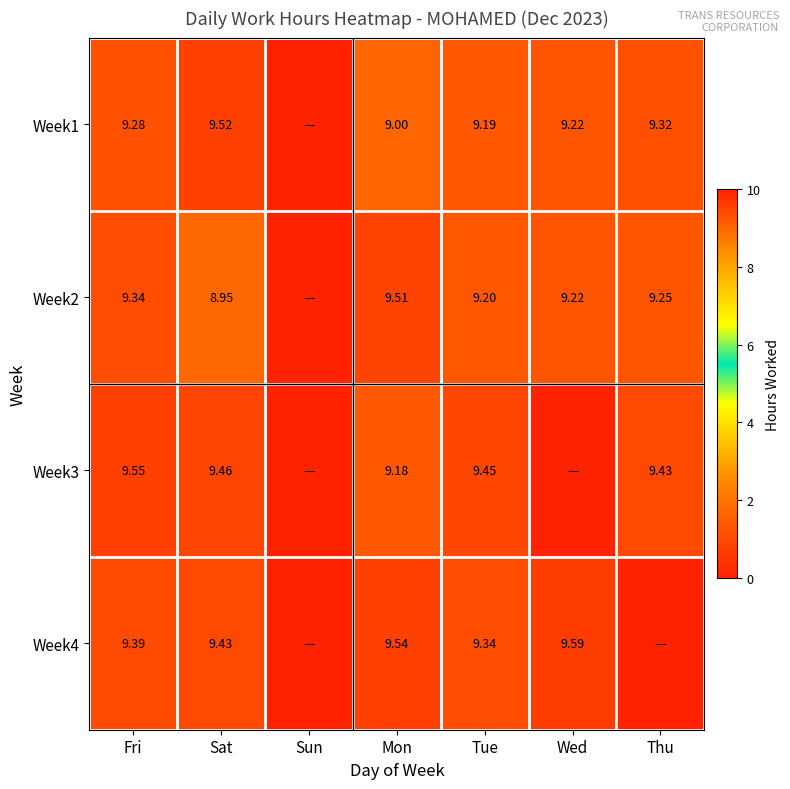

Is the value of Week3 at Tue greater than the value of Week1 at Wed?

Yes